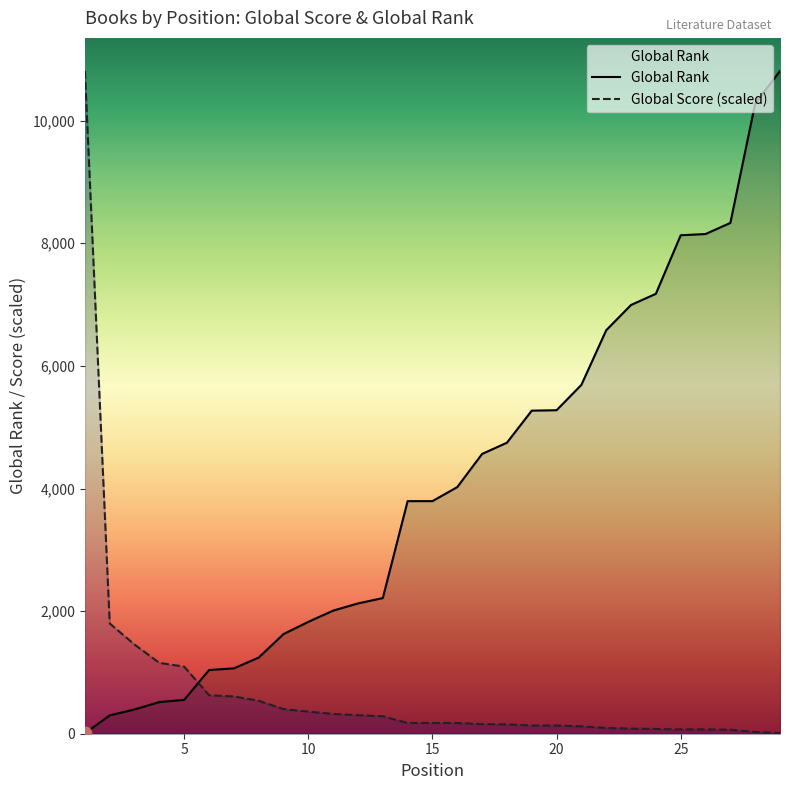

Which series has the largest total across all categories?

Global Rank